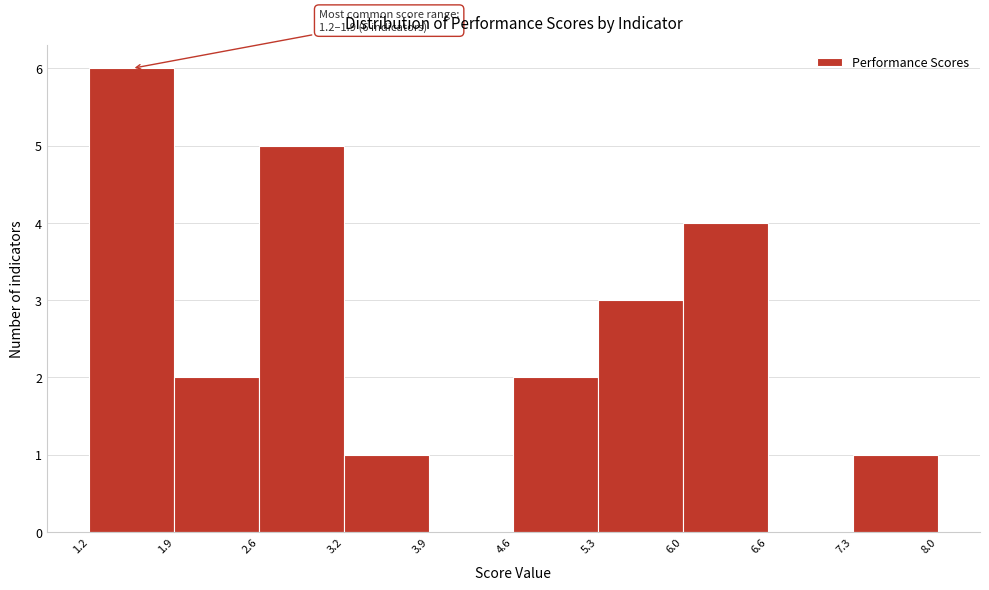

Over which range of the x-axis is the bar tallest?

1.2 to 1.9